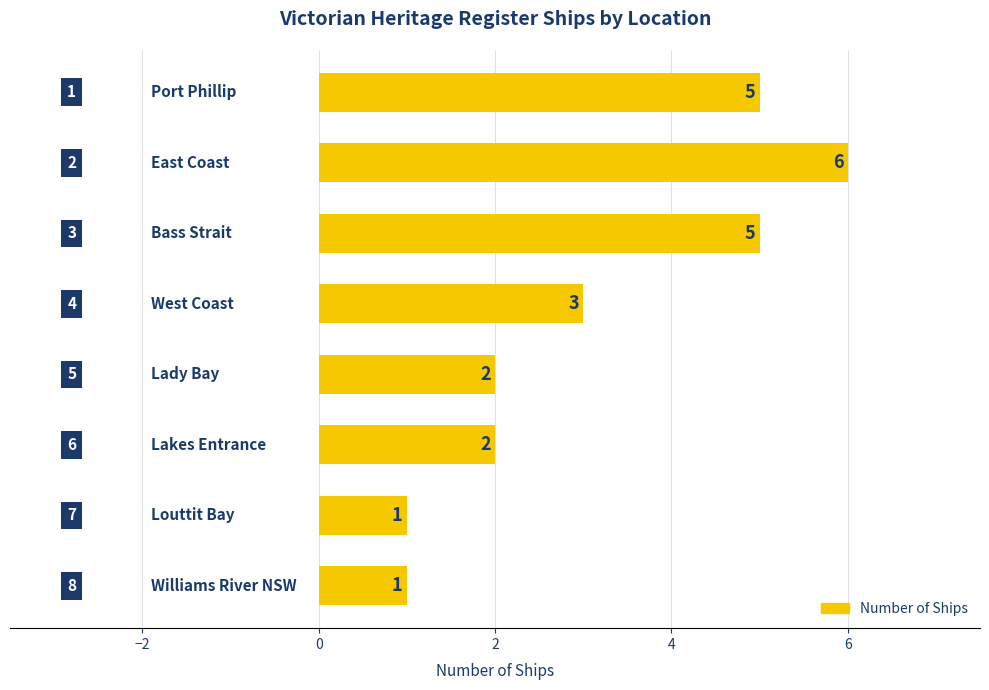

What is the value of the 5th bar from the top?

2